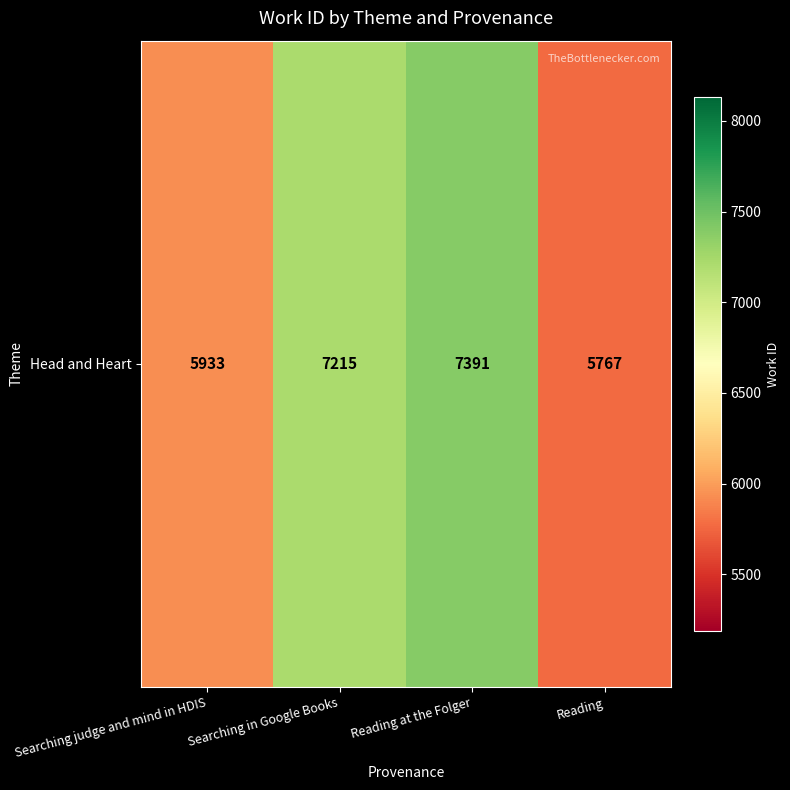

Reading right to left, transcribe all the data shown in this chart.

Reading=5767	Reading at the Folger=7391	Searching in Google Books=7215	Searching judge and mind in HDIS=5933